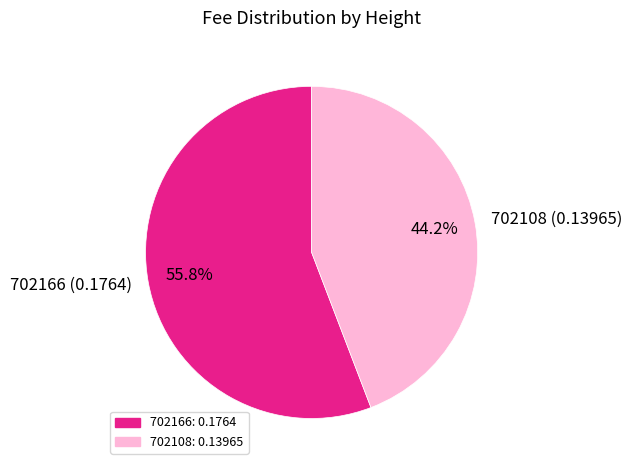

Which category has the biggest portion of the pie?

702166